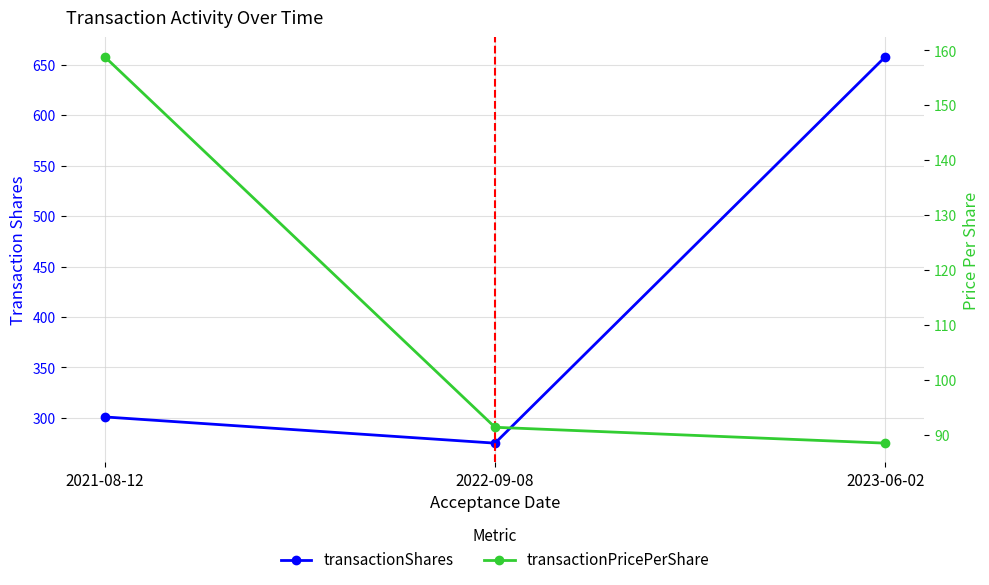

What is the difference between the maximum and minimum values in the transactionShares series?

383.0